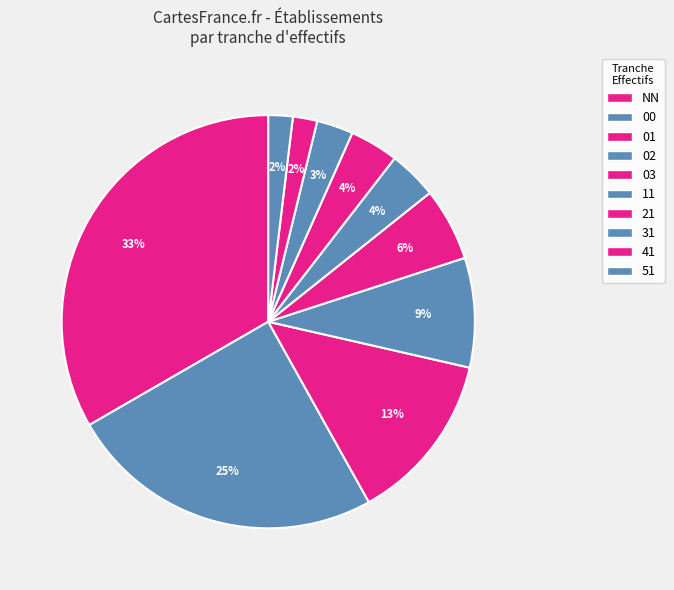

To the nearest percent, what is the average slice percentage?

10%